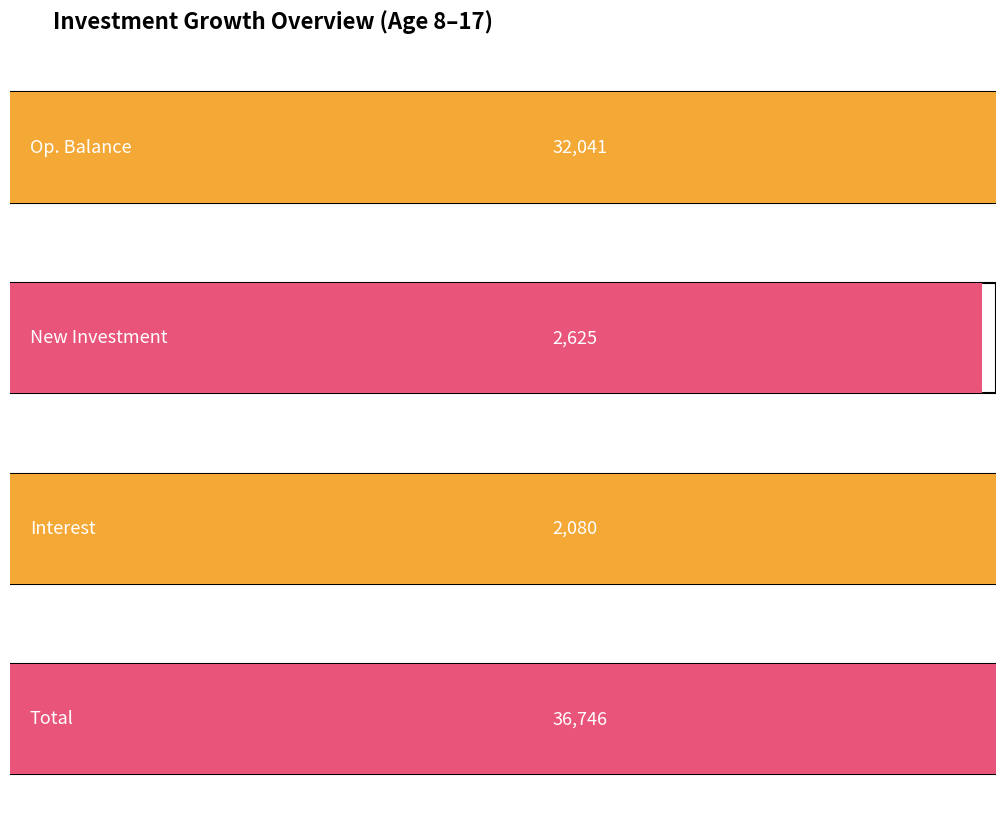

Is the value of Total at Age 19 greater than the value of Interest at Age 21?

Yes